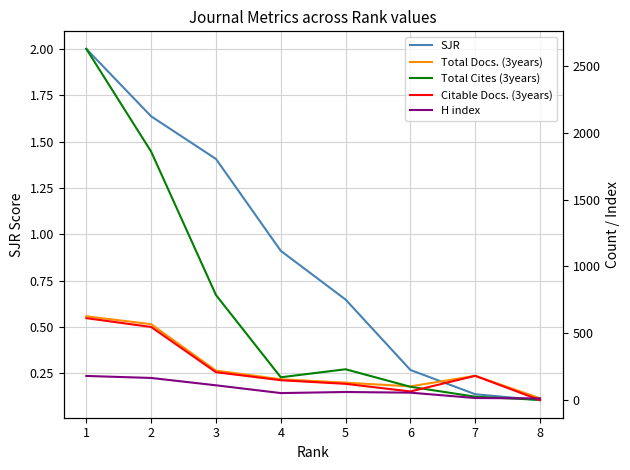

Between 1 and 2, which series saw the biggest shift?

Total Cites (3years)